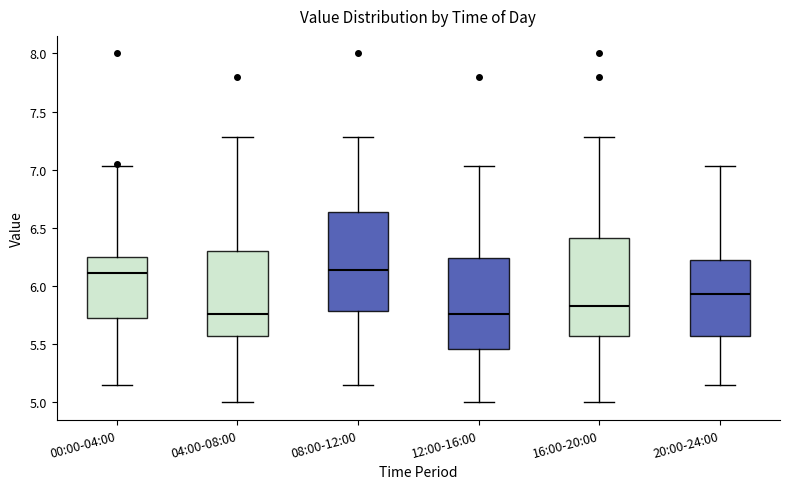

Reading left to right, transcribe this box plot: for each box, give where its median line is, the range the box spans, and where its two whiskers end, as read against the y-axis. The values are not printed on the chart, so give them approximately, as read against the axis.

00:00-04:00: median 6.10, box 5.75 to 6.25, whiskers 5.15 to 7.05
04:00-08:00: median 5.75, box 5.55 to 6.30, whiskers 5.00 to 7.30
08:00-12:00: median 6.15, box 5.80 to 6.65, whiskers 5.15 to 7.30
12:00-16:00: median 5.75, box 5.45 to 6.25, whiskers 5.00 to 7.05
16:00-20:00: median 5.85, box 5.55 to 6.40, whiskers 5.00 to 7.30
20:00-24:00: median 5.95, box 5.55 to 6.25, whiskers 5.15 to 7.05